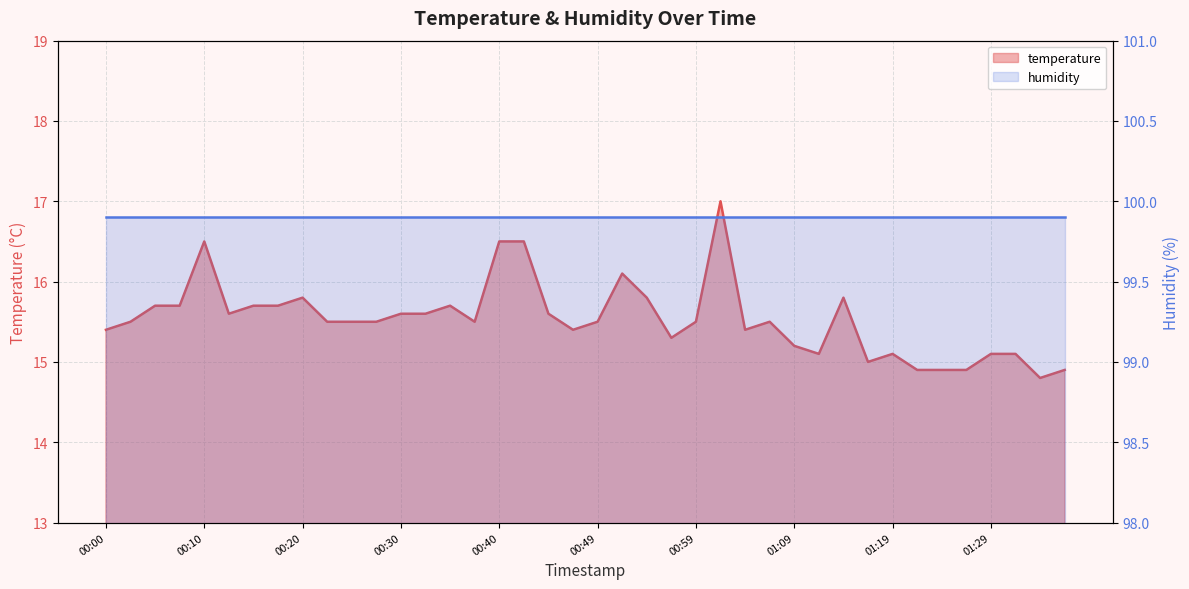

What is the label of the 40th point from the left?

01:36